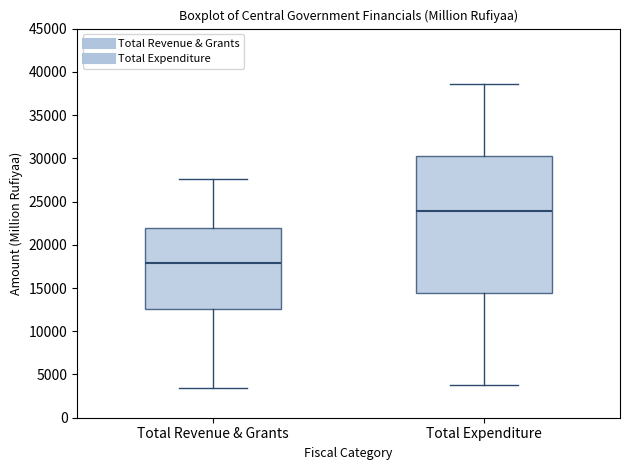

Where is the upper edge of the box for Total Expenditure on the y-axis? The values are not printed on the chart, so give them approximately, as read against the axis.

30000